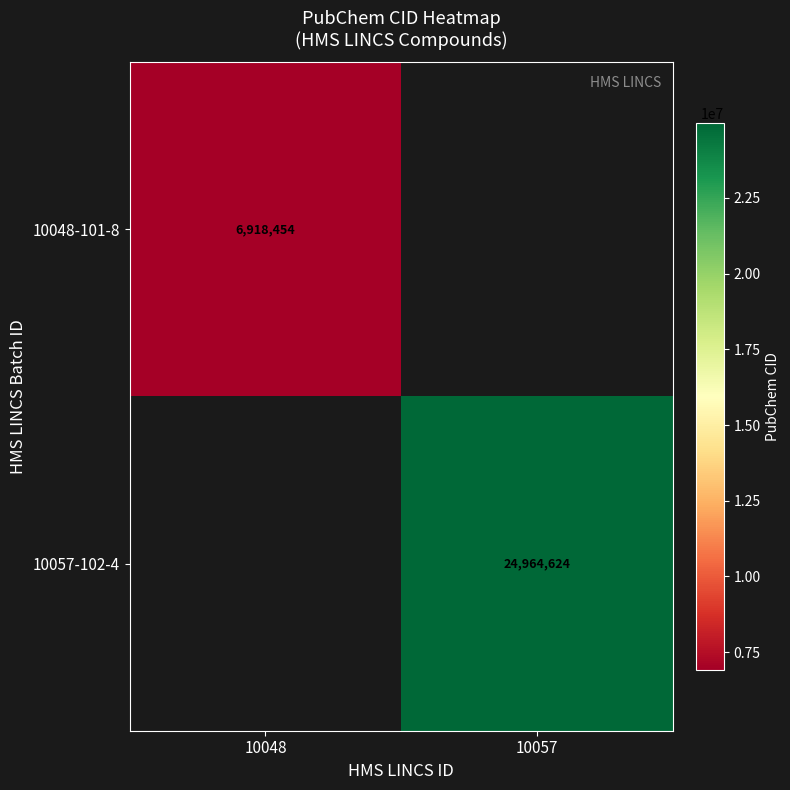

The value of 10057-102-4 at 10057 is 24964624. True or false?

True